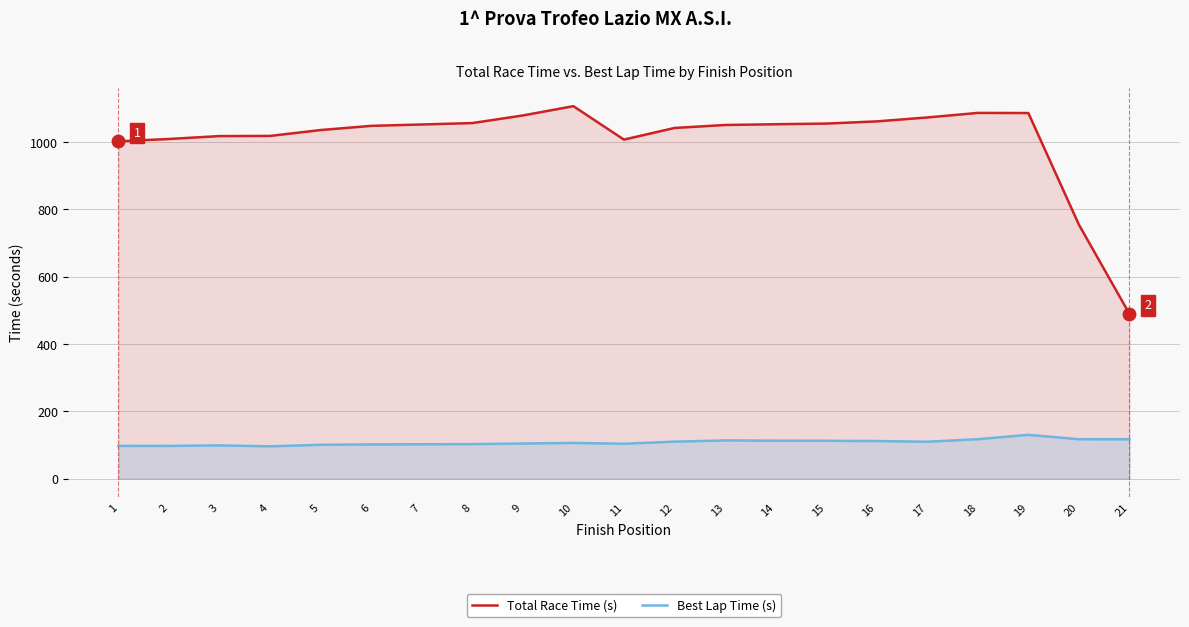

The value of Best Lap Time (s) at 4 is 23.3. True or false?

False